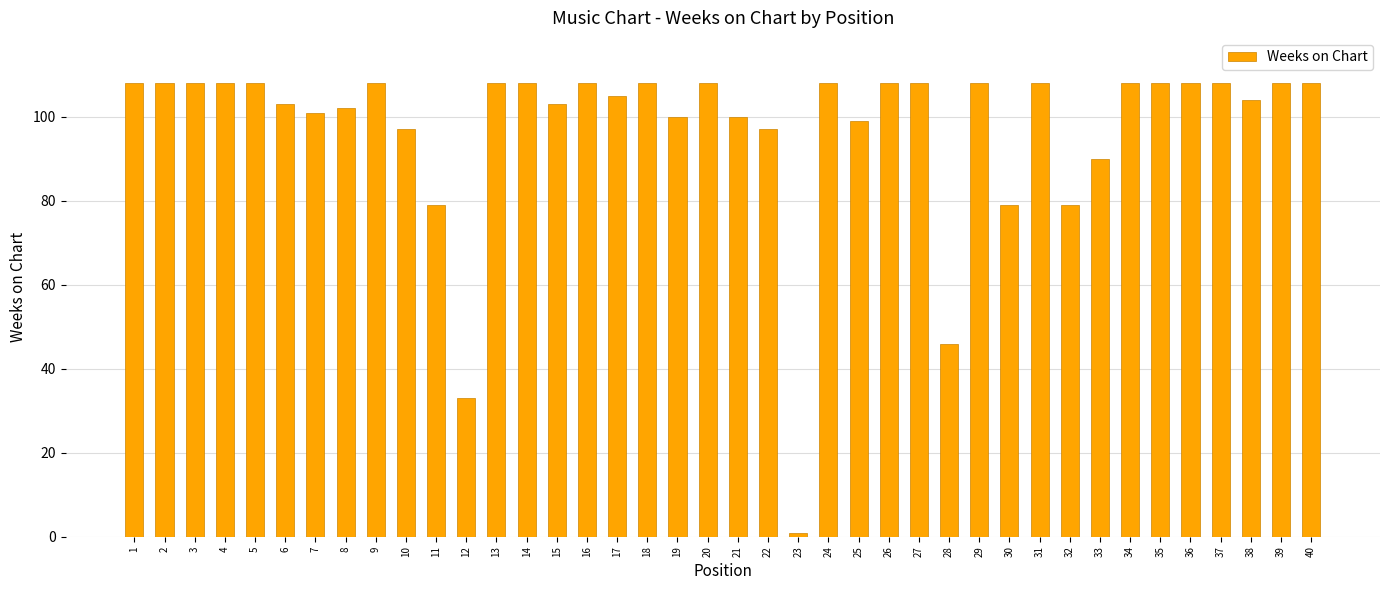

Reading left to right, what are all the values shown in this chart?

1=108	2=108	3=108	4=108	5=108	6=103	7=101	8=102	9=108	10=97	11=79	12=33	13=108	14=108	15=103	16=108	17=105	18=108	19=100	20=108	21=100	22=97	23=1	24=108	25=99	26=108	27=108	28=46	29=108	30=79	31=108	32=79	33=90	34=108	35=108	36=108	37=108	38=104	39=108	40=108